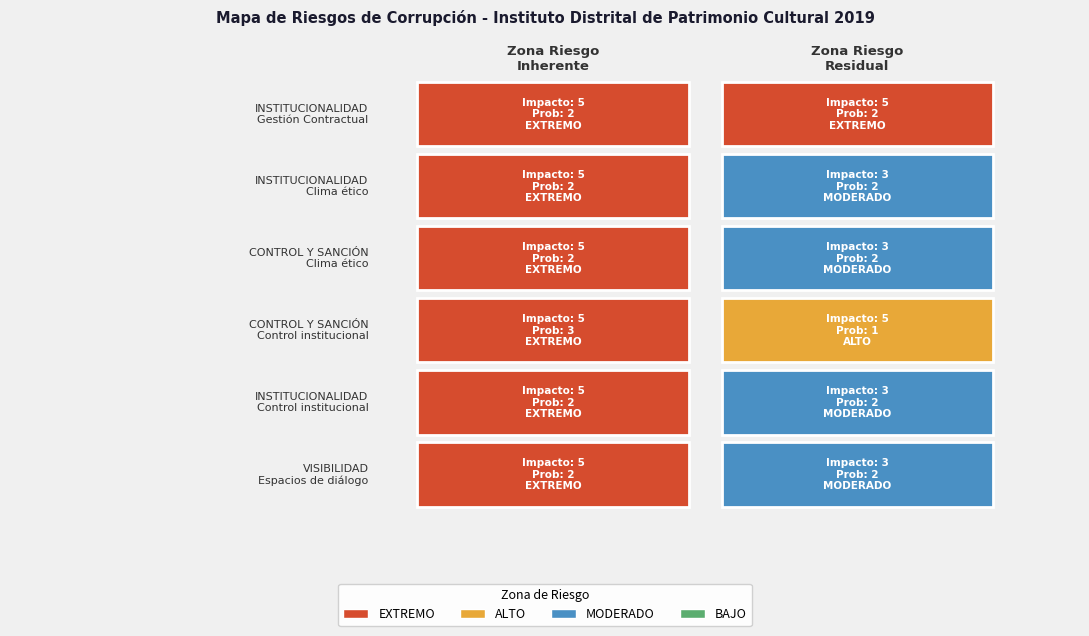

Which series has the largest range (max minus min)?

CONTROL Y SANCIÓN - Control institucional